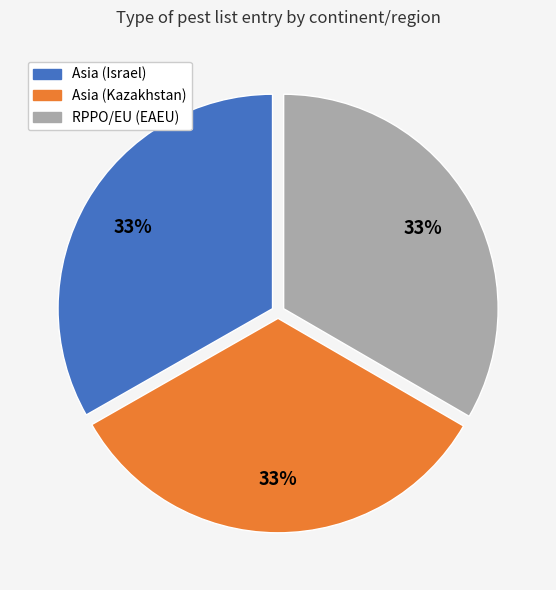

Combined, do Asia (Kazakhstan) and Asia (Israel) account for over 50%?

Yes